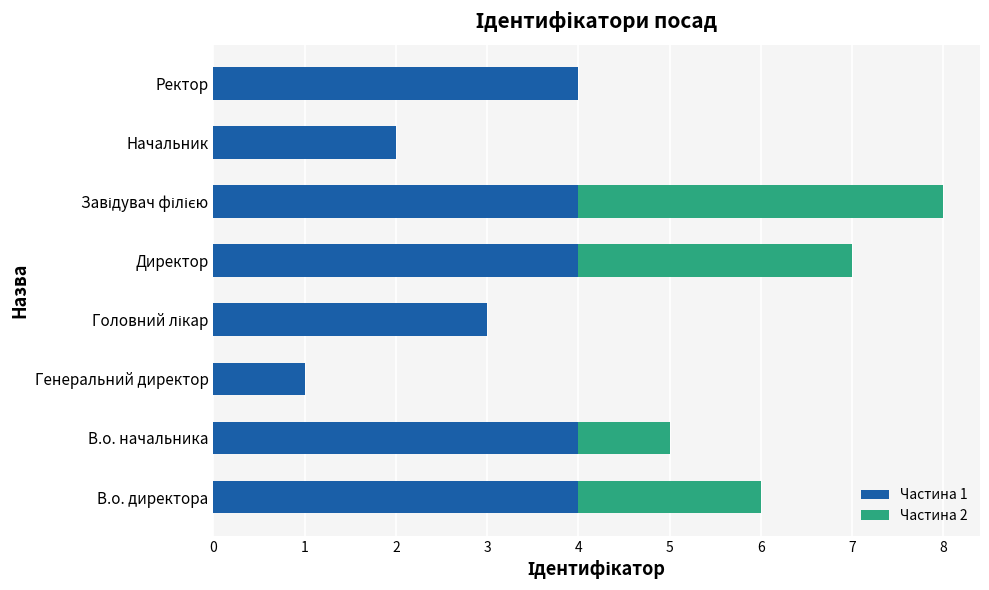

The value of Частина 1 at Директор is 2. True or false?

False